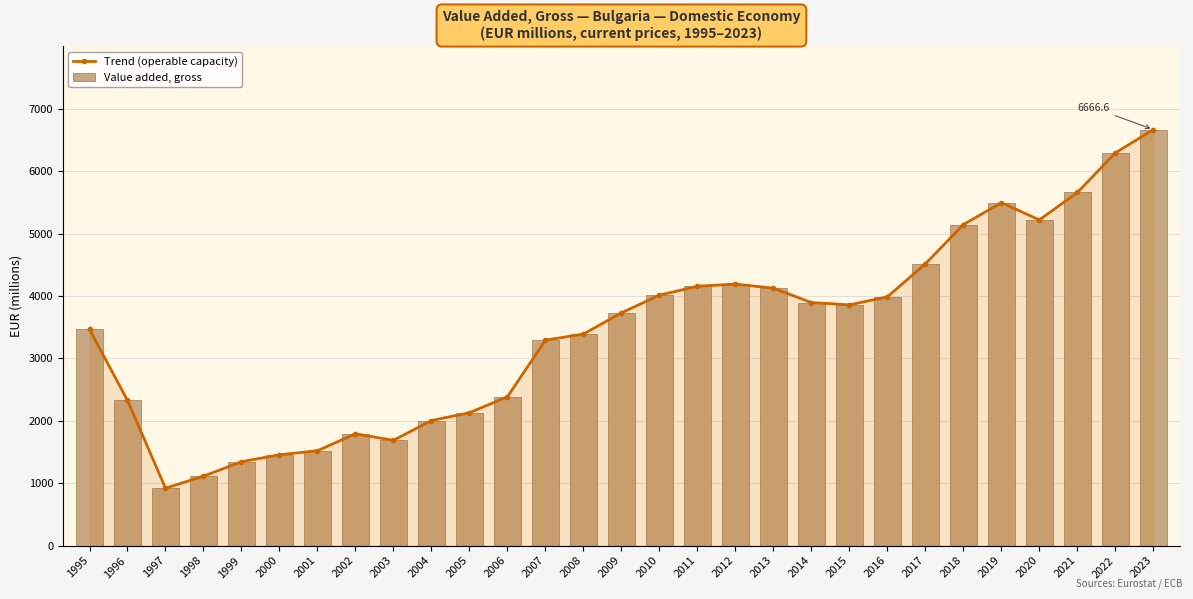

What is the average value of the Trend (operable capacity) series?

3440.3